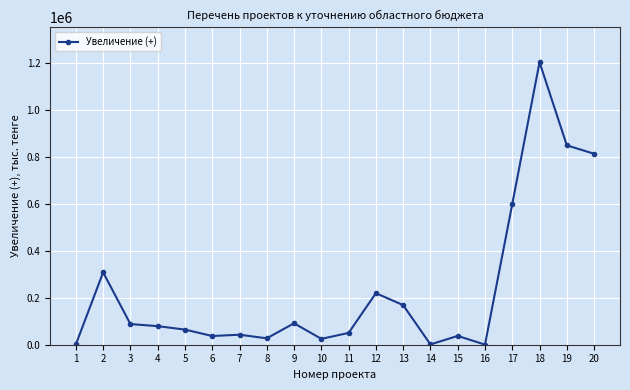

Is it true that the value at 4 is 79054?

True